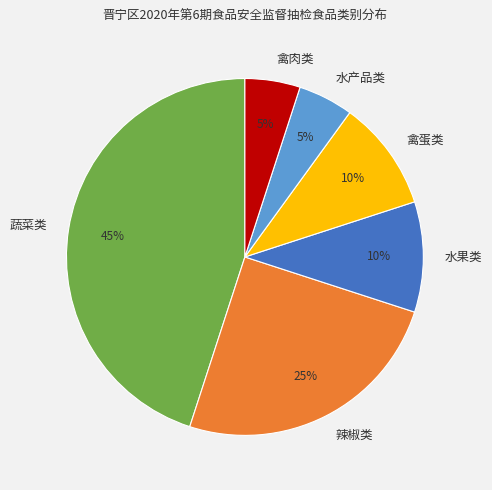

Which has a higher value, 辣椒类 or 禽肉类?

辣椒类